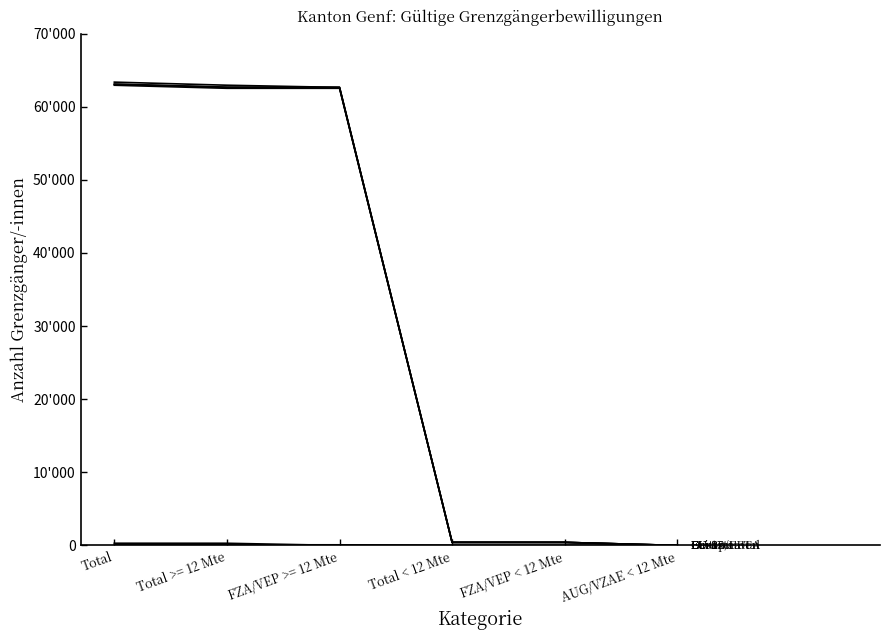

What is the total value across all series at FZA/VEP < 12 Mte?

1676